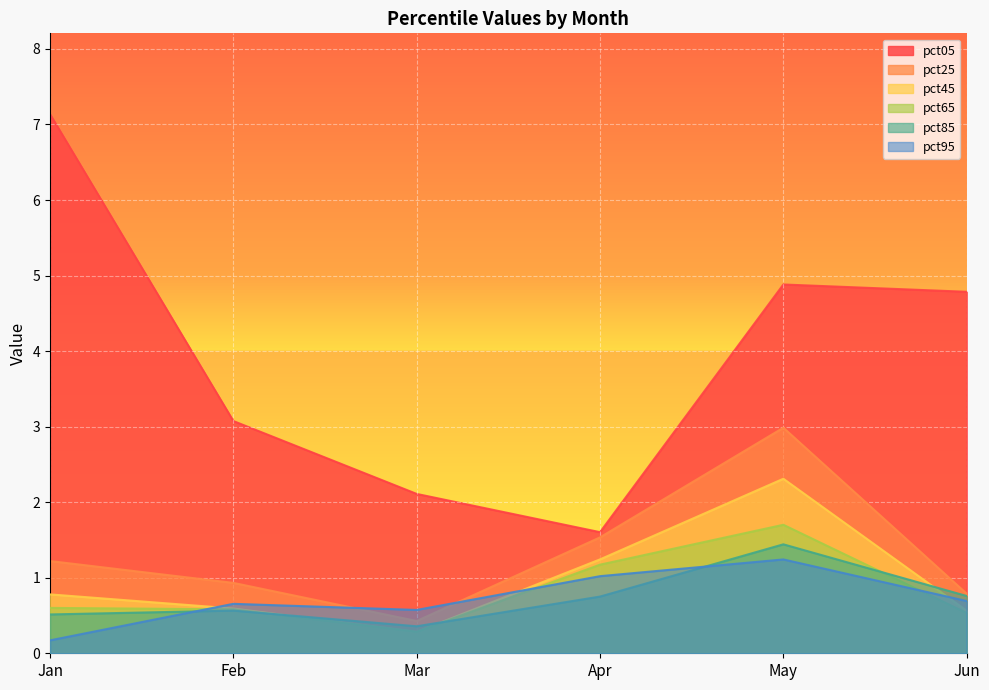

Reading left to right, extract all data points from this chart.

pct05: 7.1	3.1	2.1	1.6	4.9	4.8
pct25: 1.2	0.9	0.4	1.5	3.0	0.8
pct45: 0.8	0.6	0.3	1.2	2.3	0.6
pct65: 0.6	0.6	0.3	1.2	1.7	0.5
pct85: 0.5	0.6	0.4	0.8	1.4	0.8
pct95: 0.2	0.7	0.6	1.0	1.2	0.7